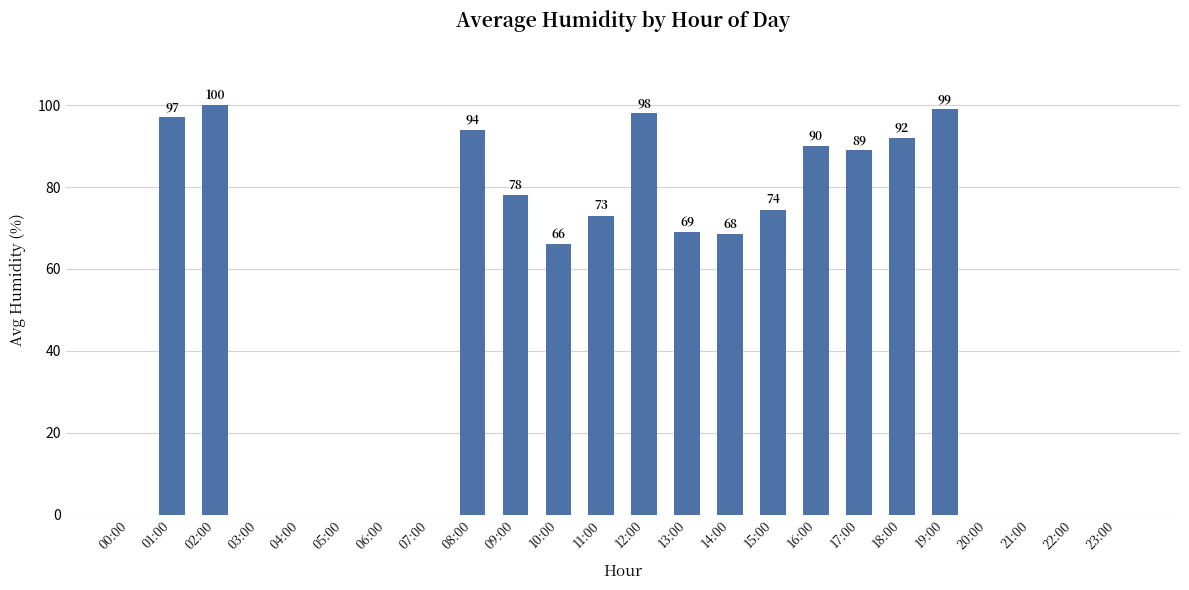

At which label does the data first exceed 69?

01:00